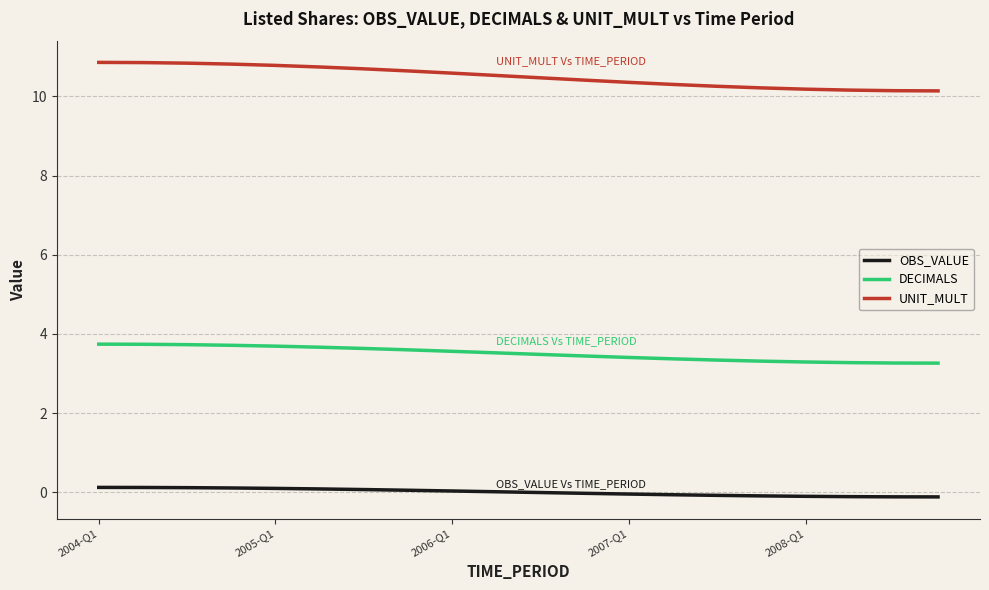

What is the difference between the maximum and minimum values in the OBS_VALUE series?

0.2